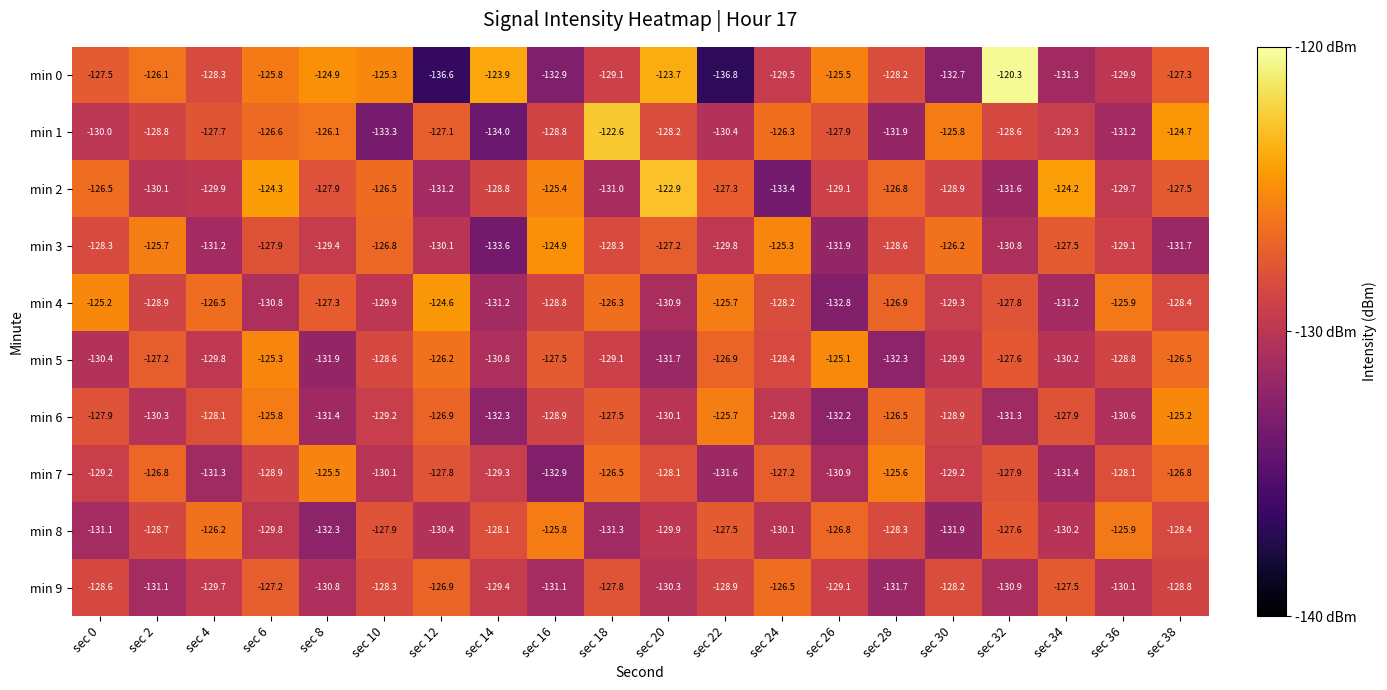

True or false: min 8 has a value of -127.9 at sec 10.

True